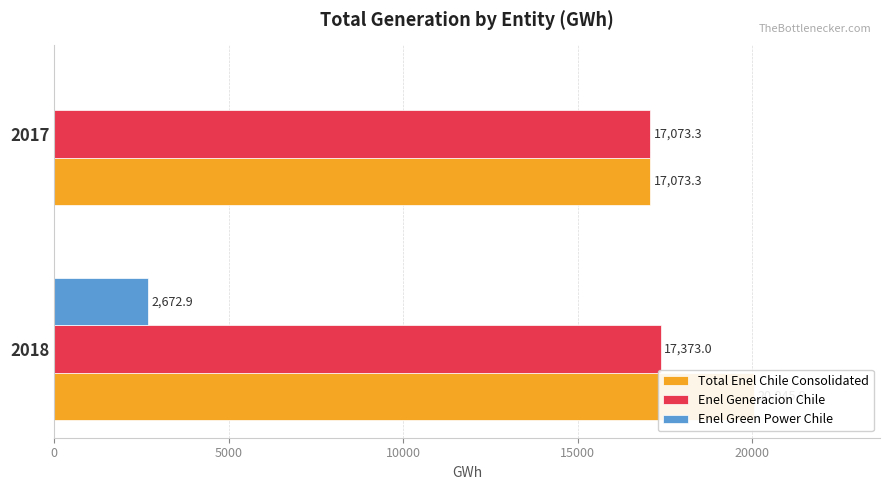

Which series has the largest total across all categories?

Total Enel Chile Consolidated